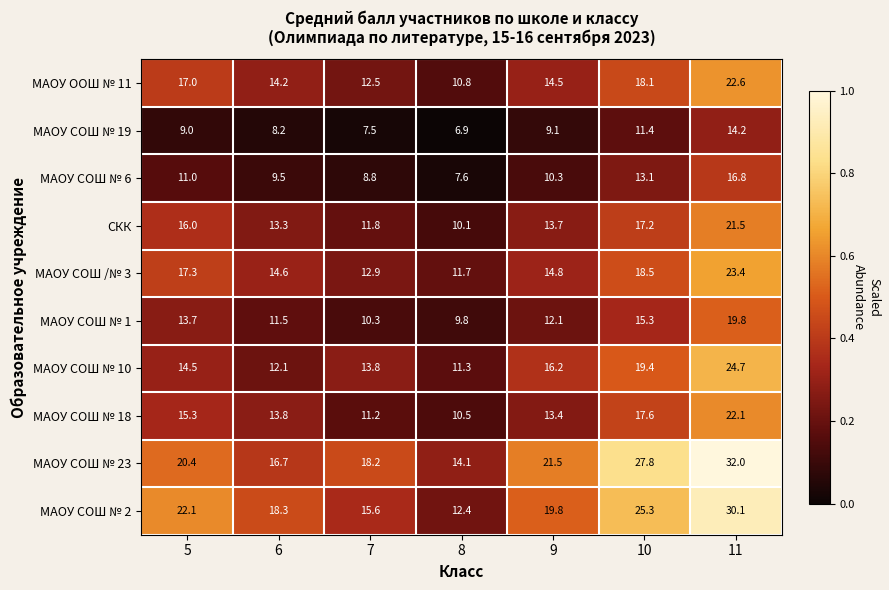

List the series in order of their peak value, highest first.

МАОУ СОШ № 23, МАОУ СОШ № 2, МАОУ СОШ № 10, МАОУ СОШ /№ 3, МАОУ ООШ № 11, МАОУ СОШ № 18, СКК, МАОУ СОШ № 1, МАОУ СОШ № 6, МАОУ СОШ № 19